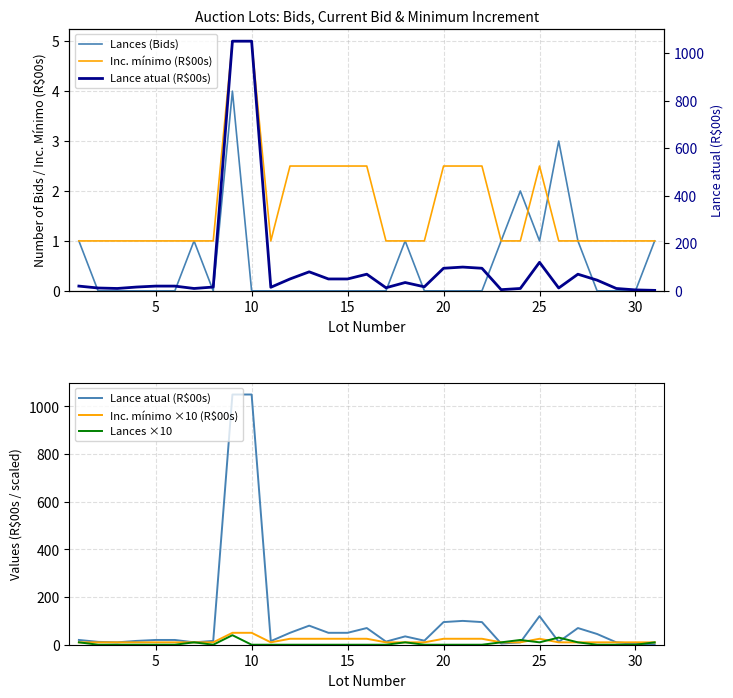

How many interior local peaks does the Lances ×10 series have?

5